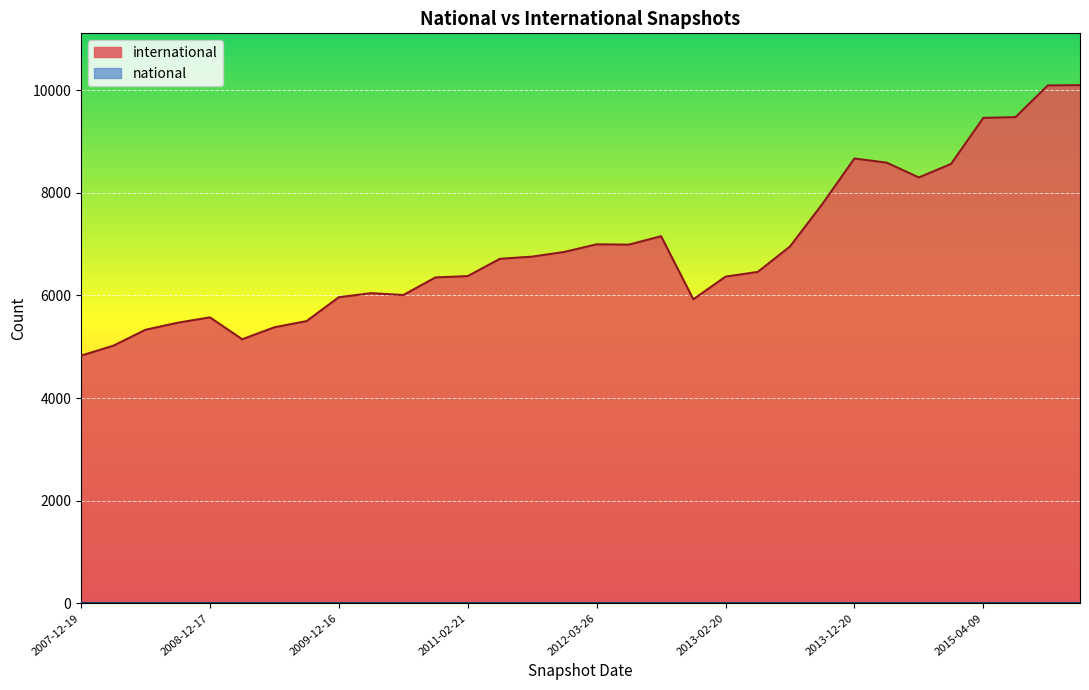

What is the sum of the values at 2010-11-17 and 2013-09-10?

14131